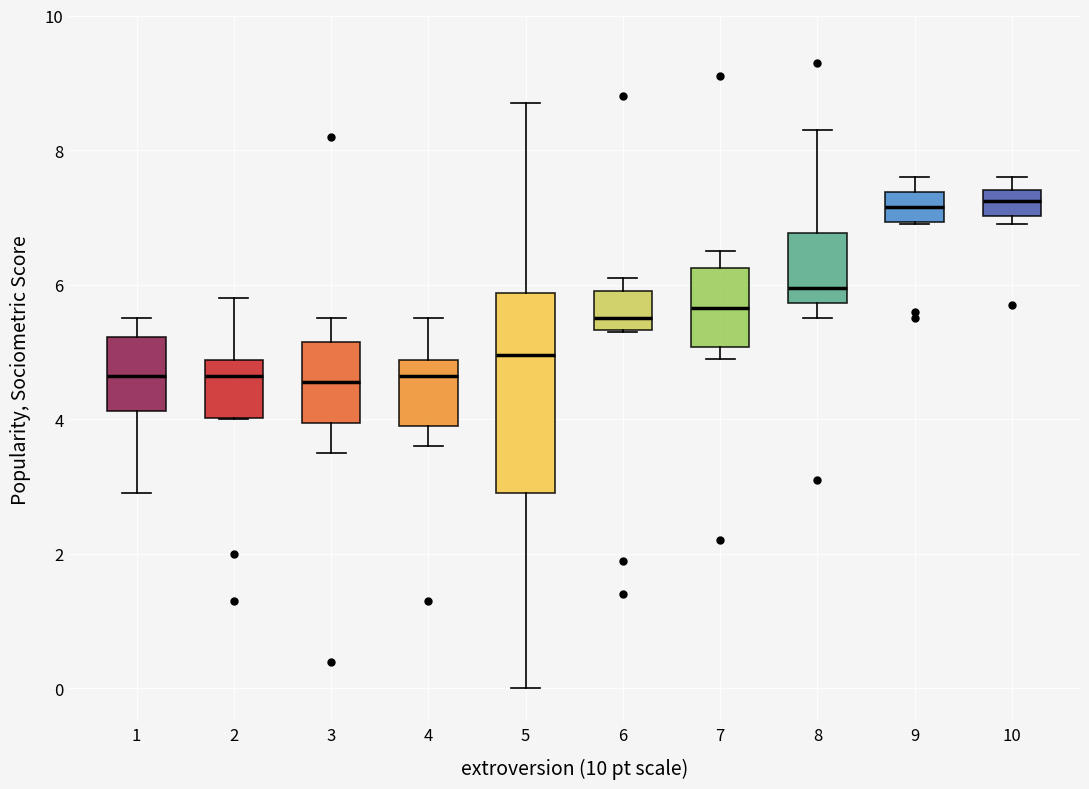

Where is the lower edge of the box at x = 6 on the y-axis? The values are not printed on the chart, so give them approximately, as read against the axis.

5.4